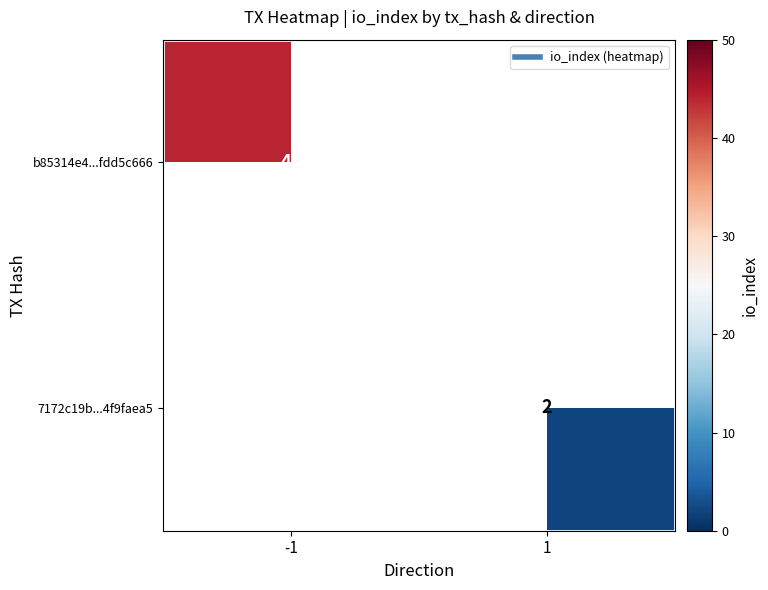

The value of 7172c19b...4f9faea5 at 1 is 2.0. True or false?

True